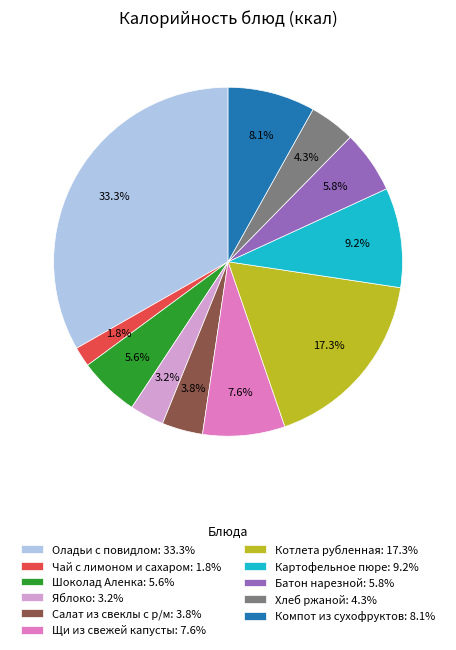

What is the largest slice in the pie chart?

Оладьи с повидлом